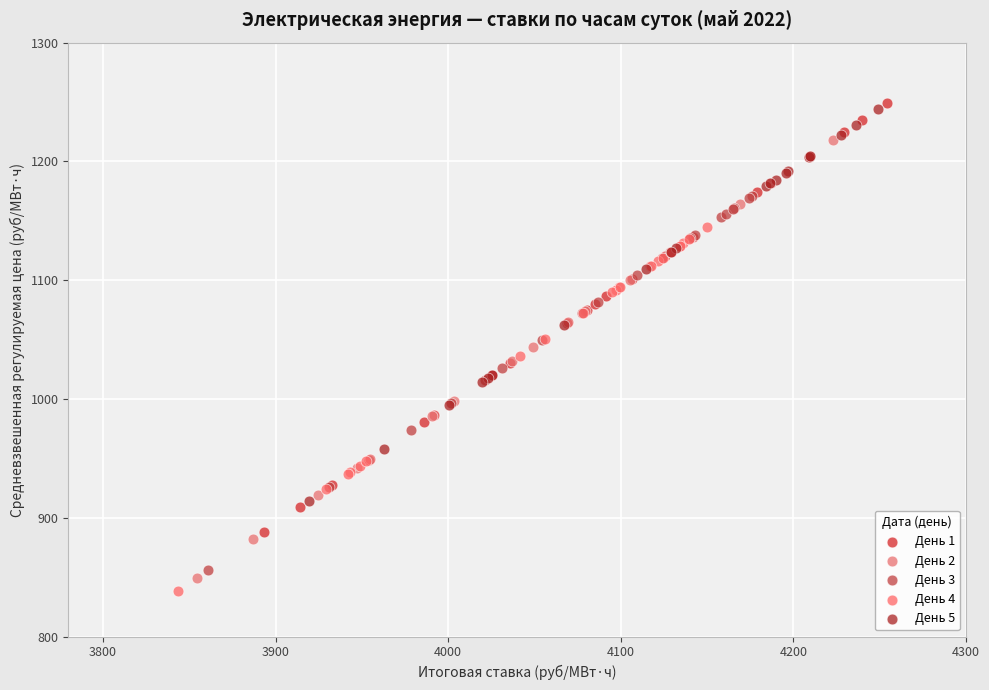

Which series reaches the maximum Y coordinate?

День 1